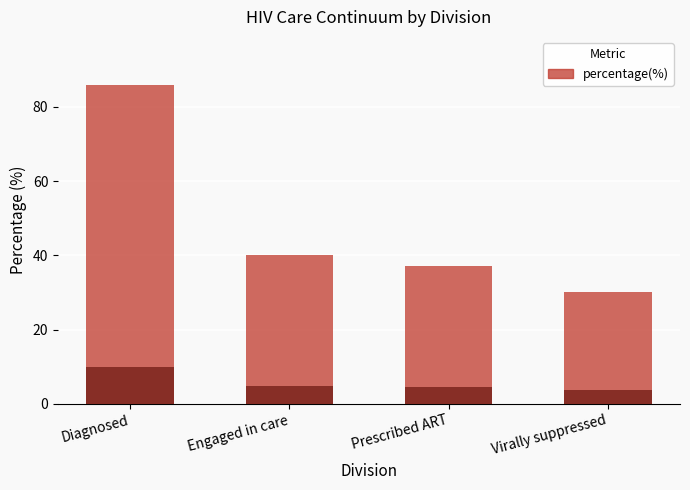

How many values are below 40?

2